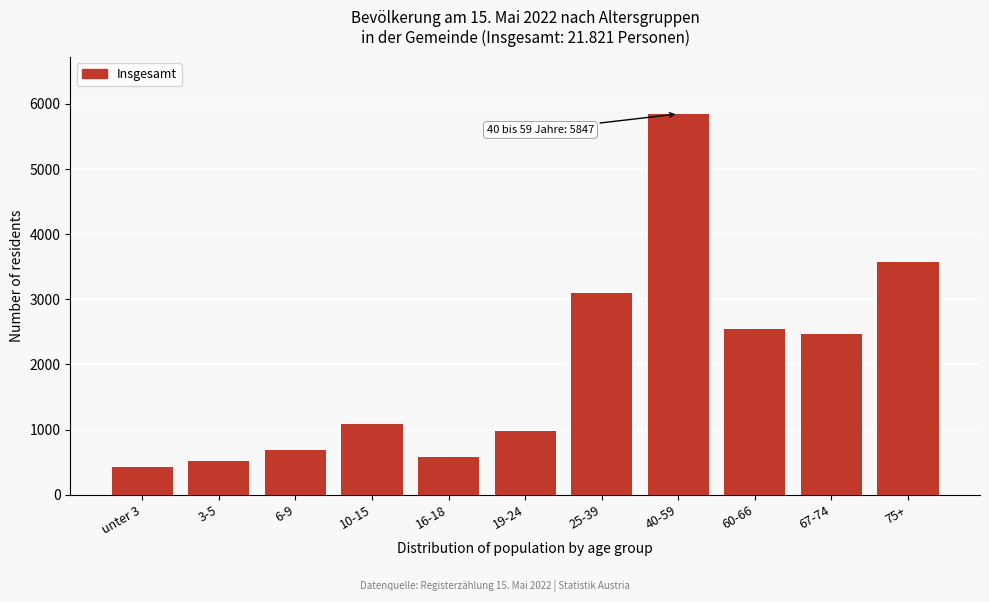

Reading left to right, what are all the values shown in this chart?

unter 3=432	3-5=519	6-9=692	10-15=1087	16-18=574	19-24=974	25-39=3095	40-59=5847	60-66=2550	67-74=2472	75+=3579